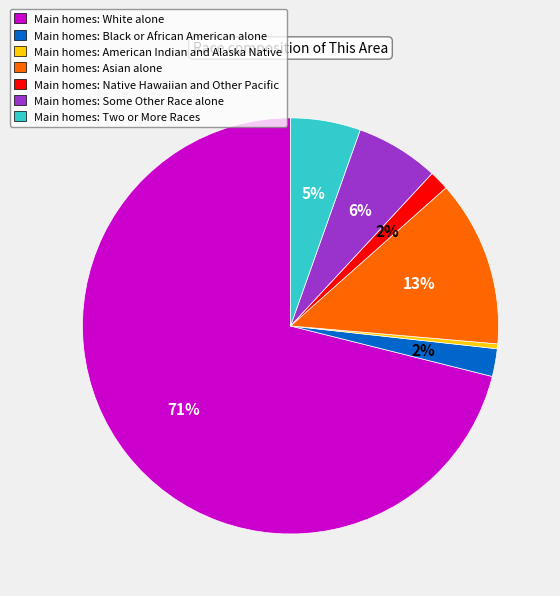

What percentage is the Main homes: Some Other Race alone slice, to the nearest percent?

6%